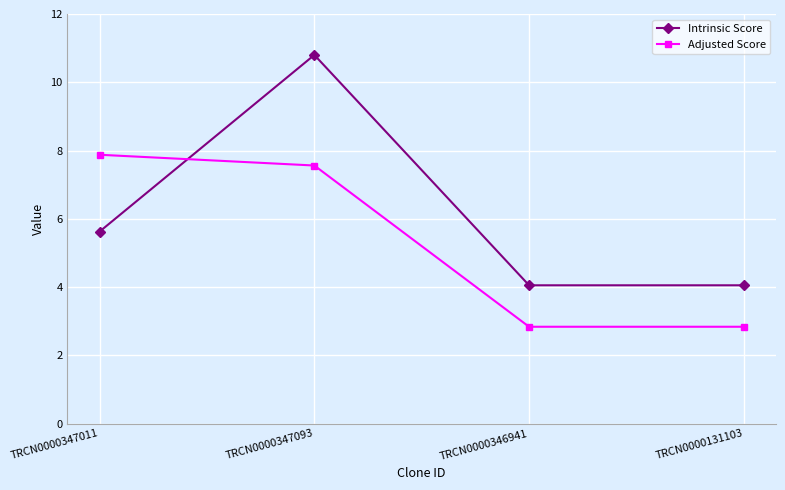

After their last crossing, which series has the higher values: Adjusted Score or Intrinsic Score?

Intrinsic Score